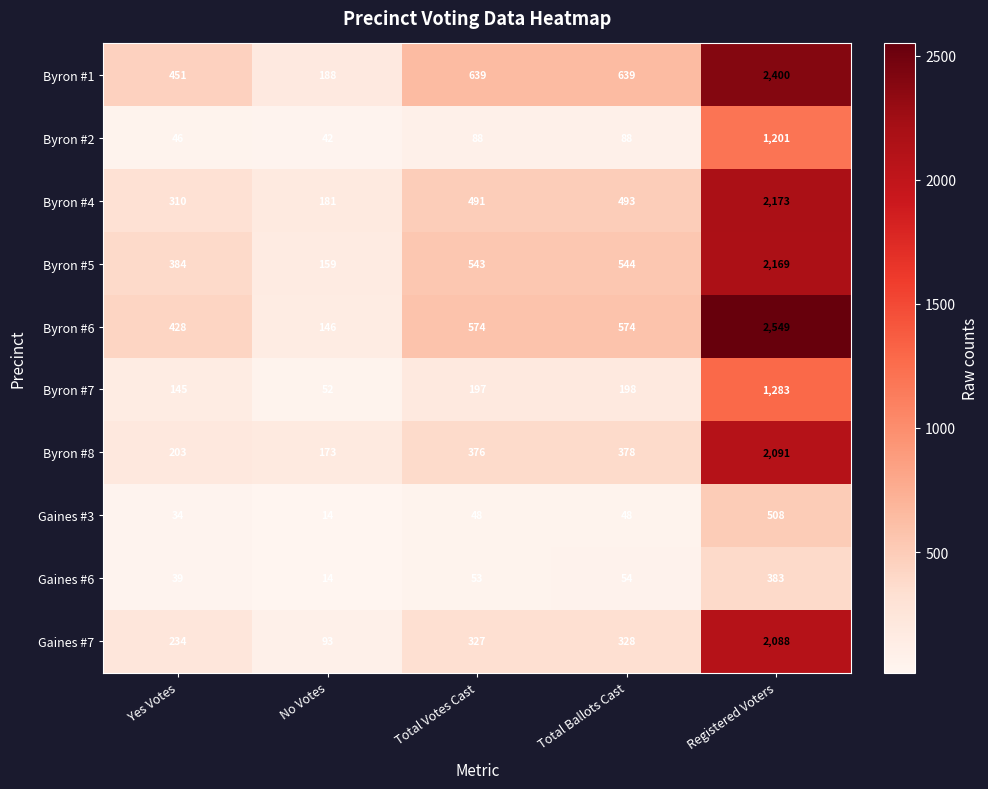

Rank the series at Registered Voters from highest to lowest value.

Byron #6, Byron #1, Byron #4, Byron #5, Byron #8, Gaines #7, Byron #7, Byron #2, Gaines #3, Gaines #6